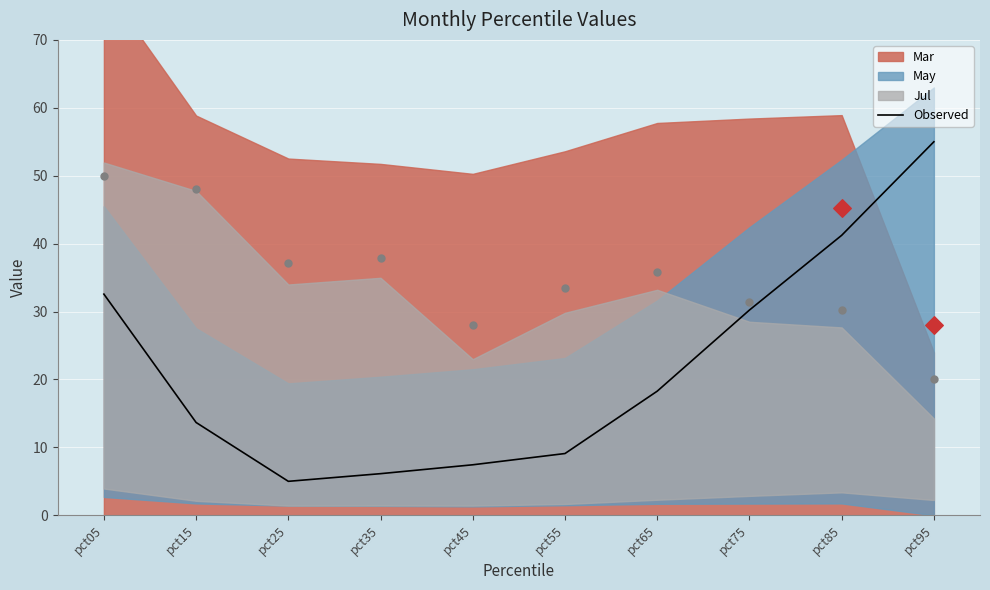

Approximately how many times larger is the value at pct75 compared to pct85?

0.7